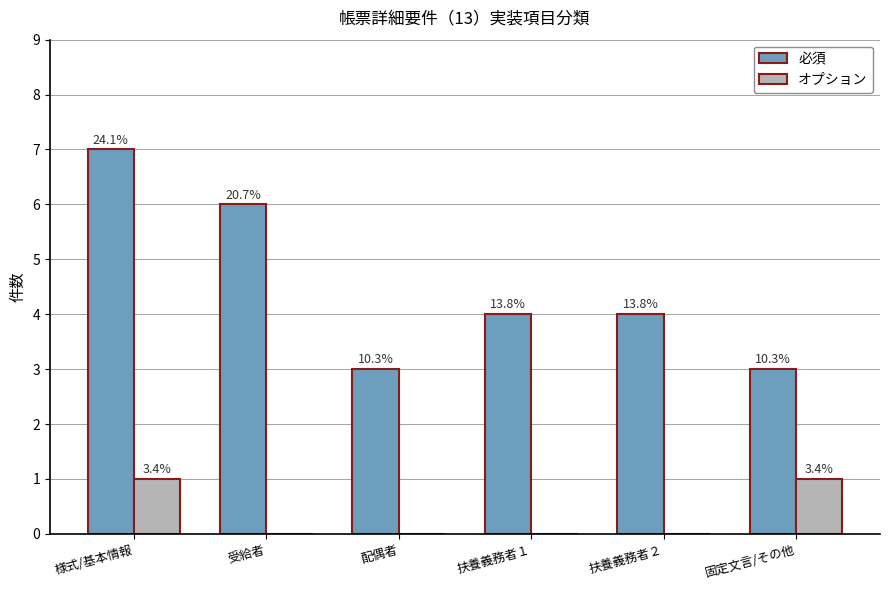

Which category has the highest value in the 必須 series?

様式/基本情報